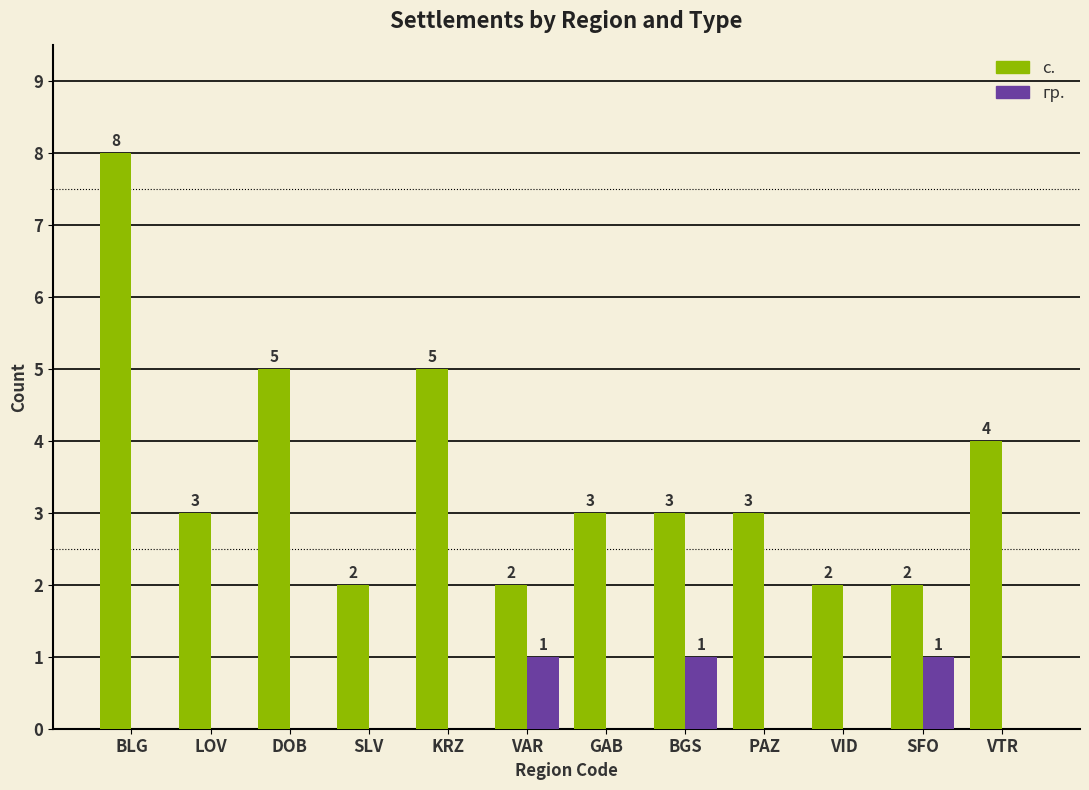

What is the greatest value displayed?

8